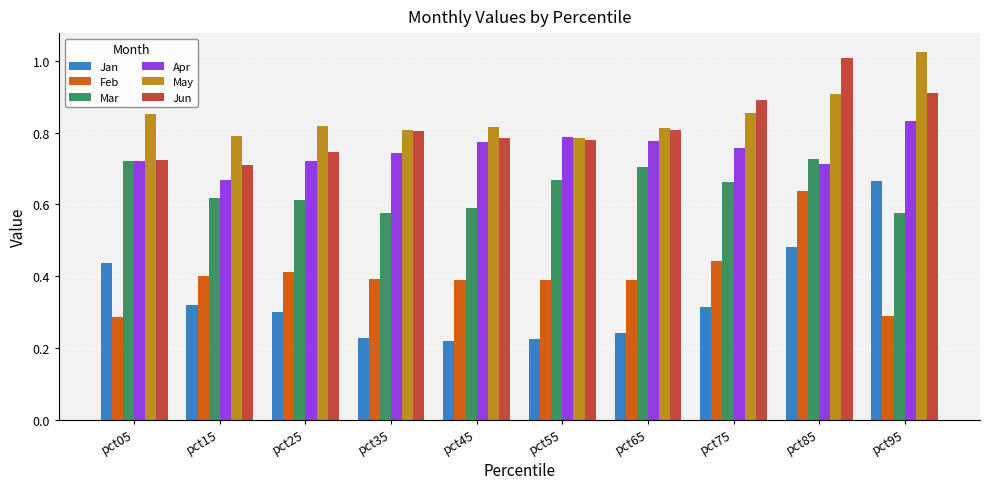

What is the sum of all Mar values?

6.5